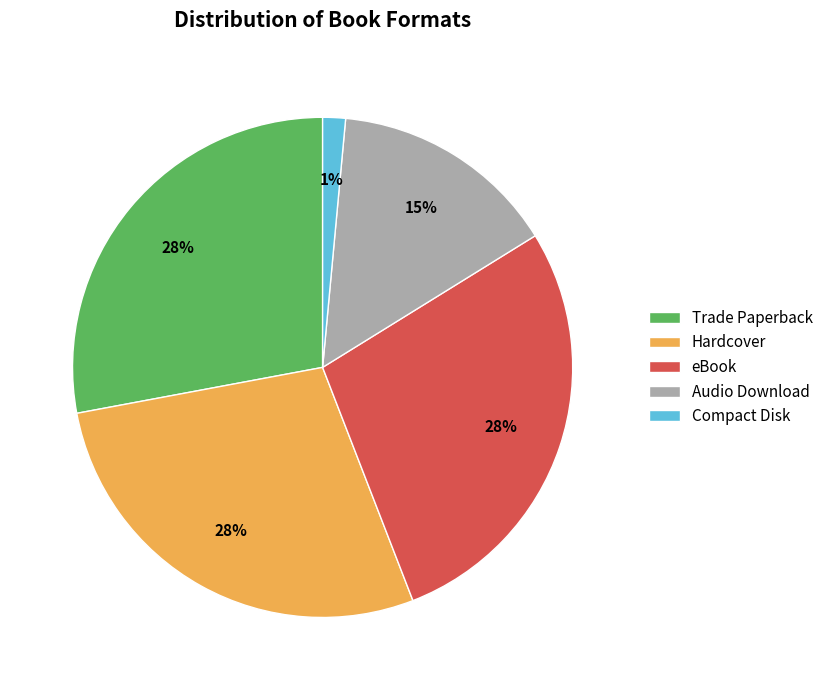

Is it true that eBook is 28% of the pie?

True